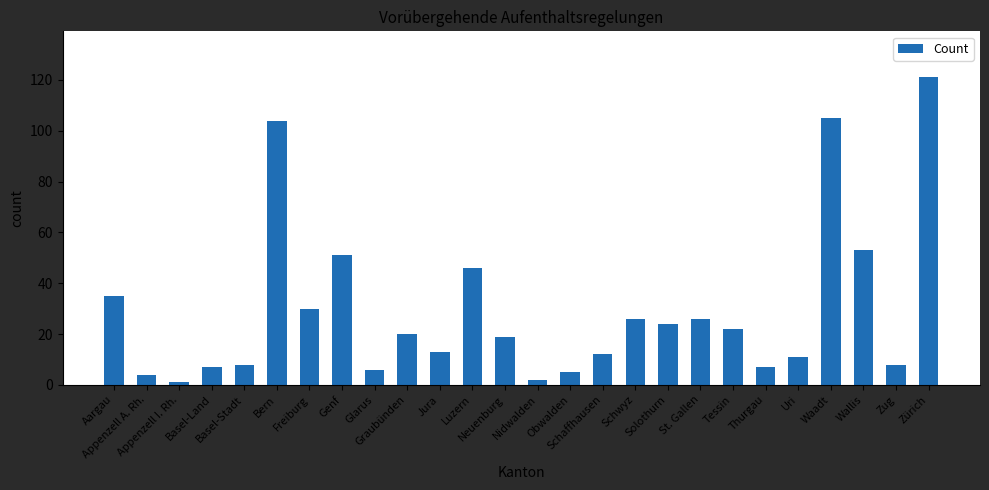

What is the value of the 17th bar from the left?

26